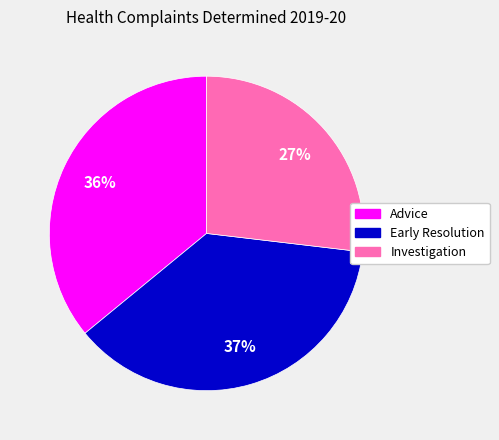

How many segments does this pie chart have?

3